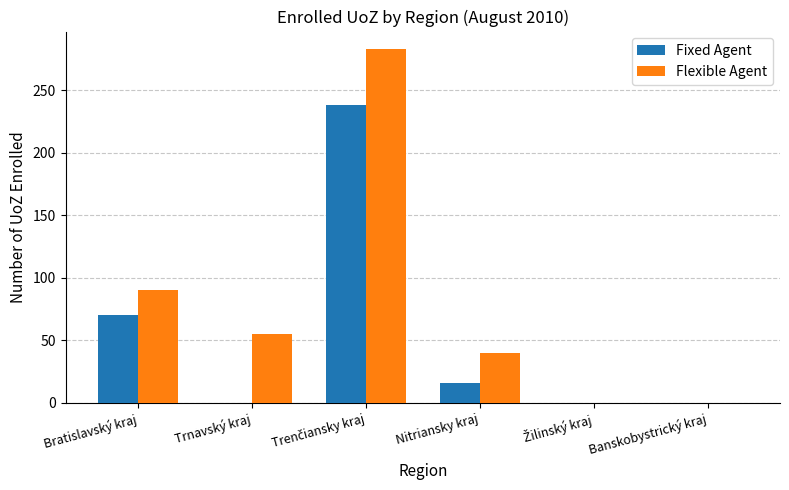

What is the maximum value for Fixed Agent?

238